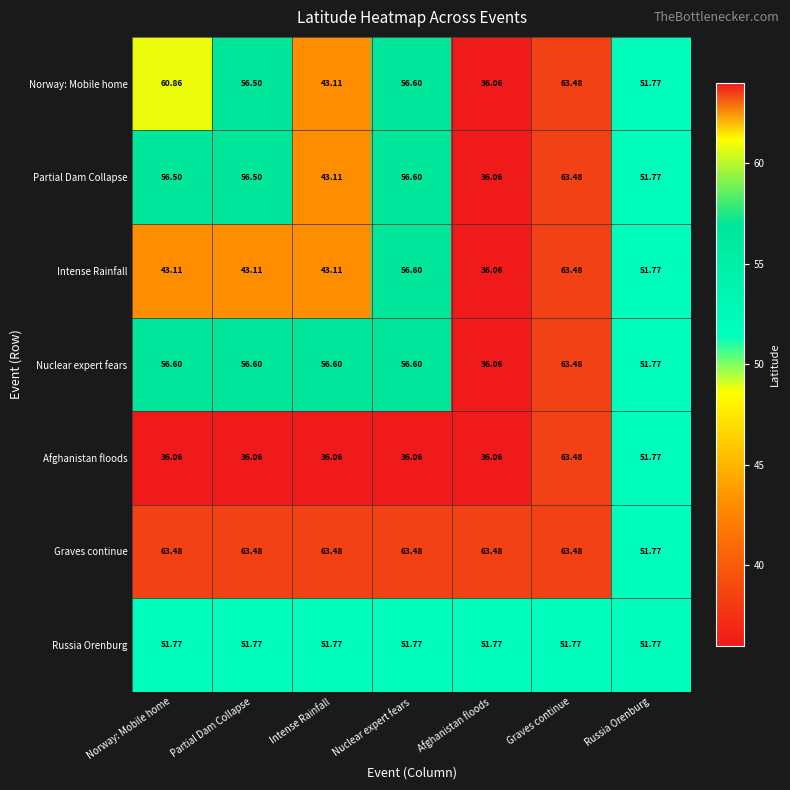

What is the minimum value shown in the chart?

36.1